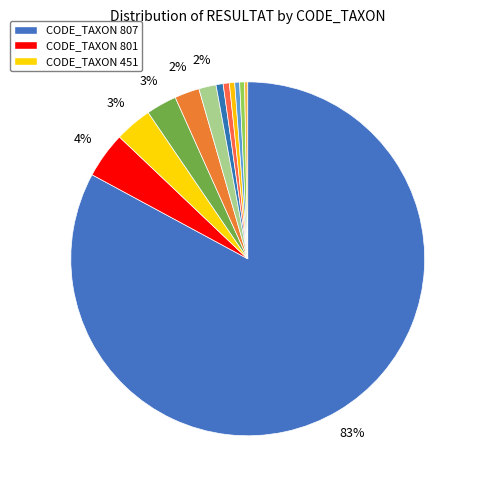

To the nearest percent, what is the average slice percentage?

8%